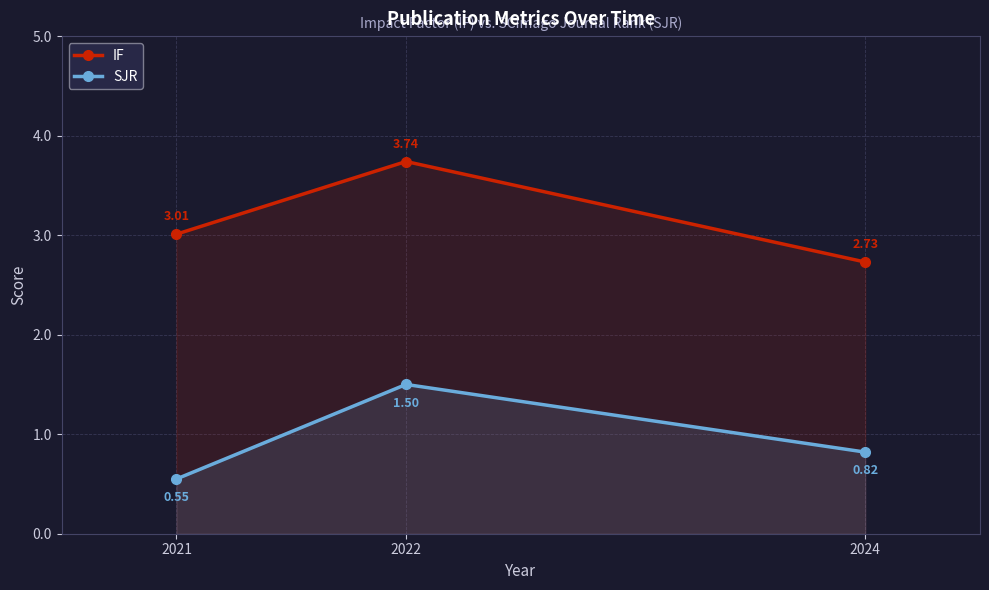

Between 2024 and 2021, which is larger?

2021